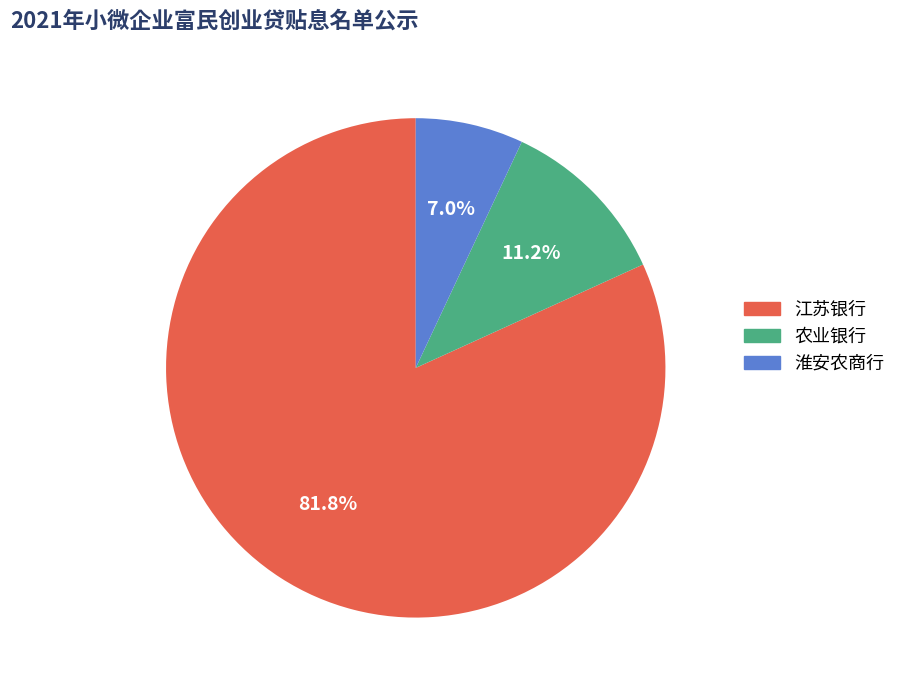

Between 农业银行 and 江苏银行, which is larger?

江苏银行